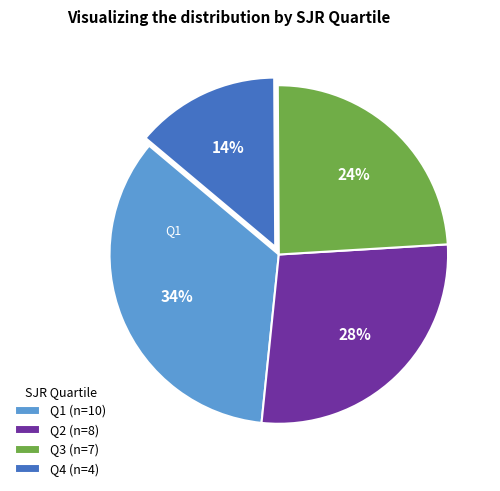

To the nearest percent, what percentage of the pie is Q4?

14%